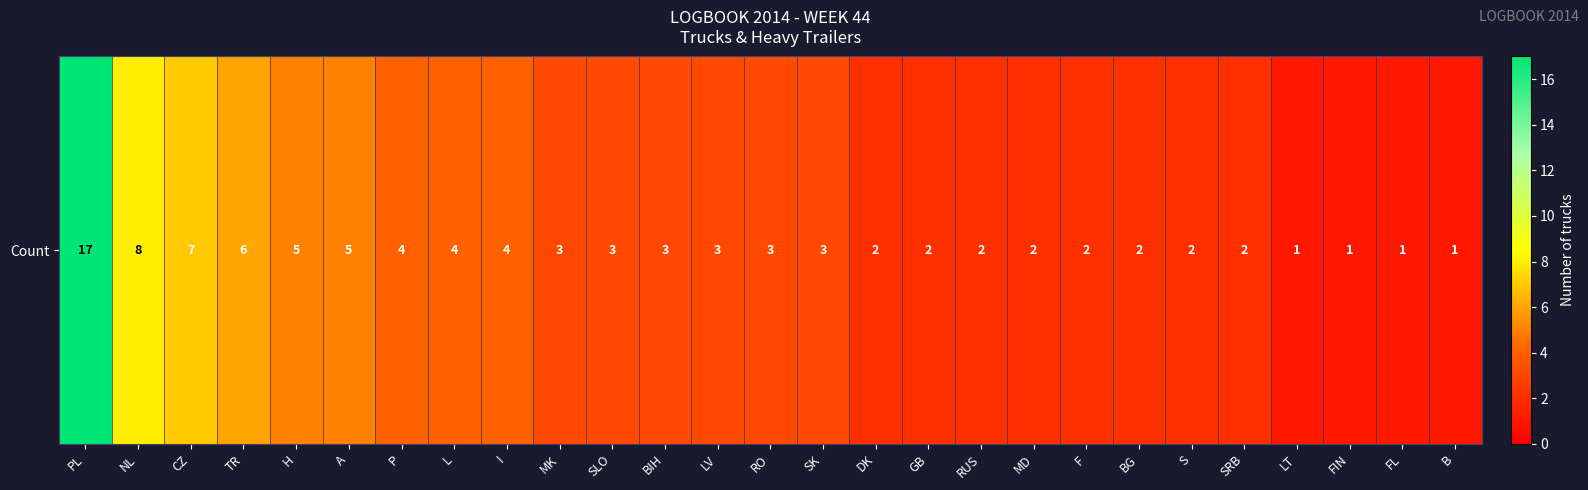

What is the difference between the maximum and minimum values?

16